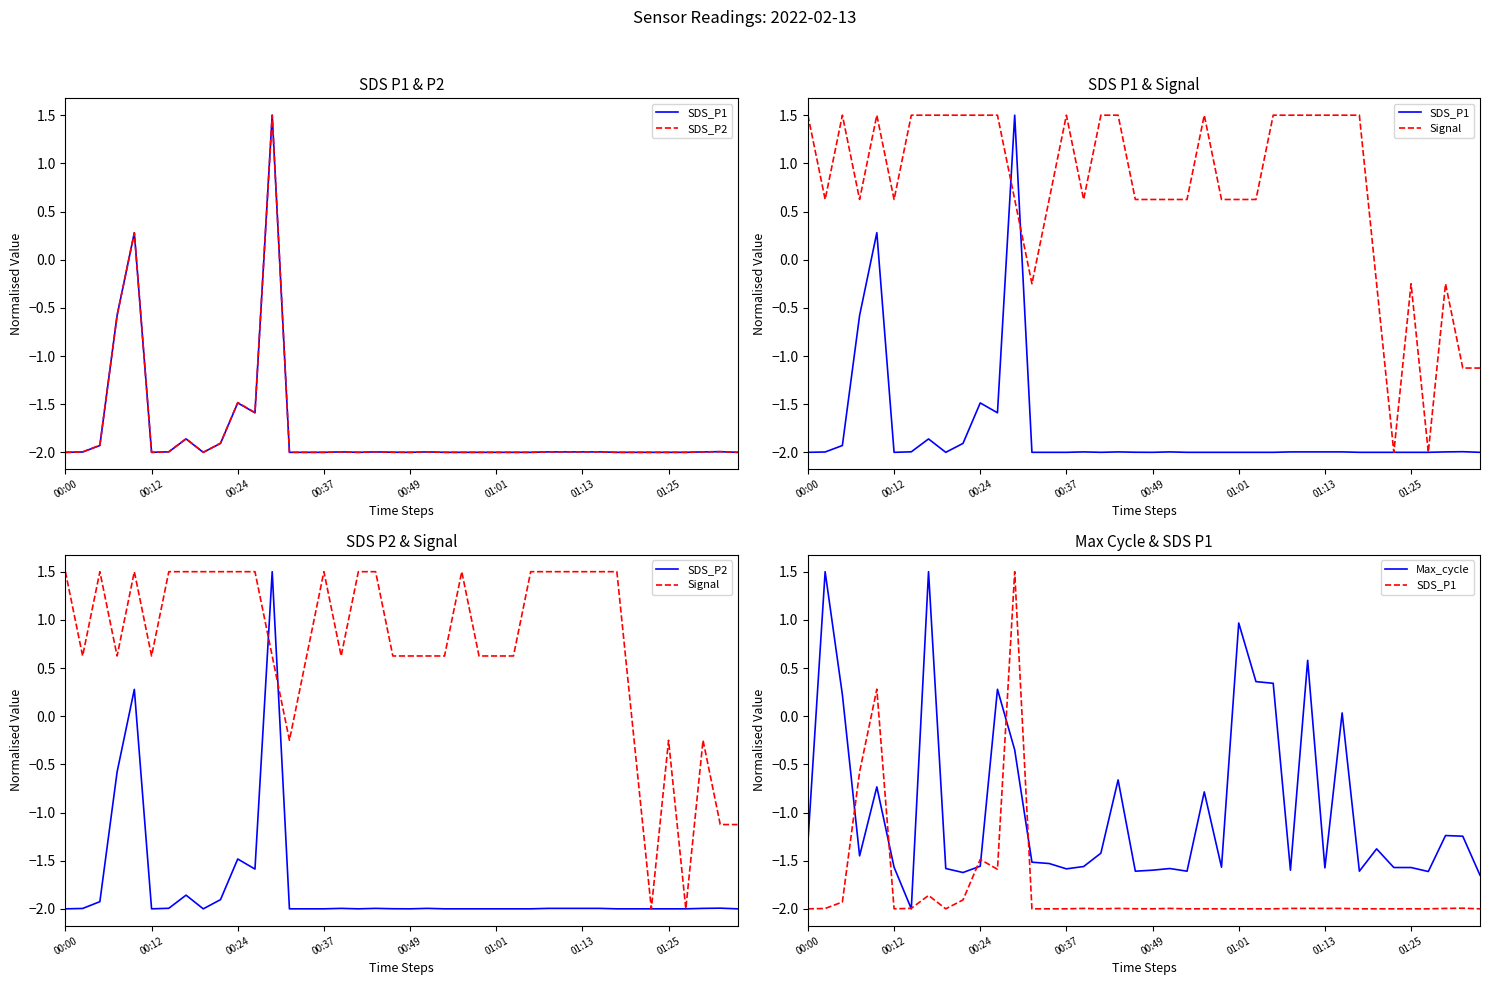

At which label is Signal closest to 0?

13